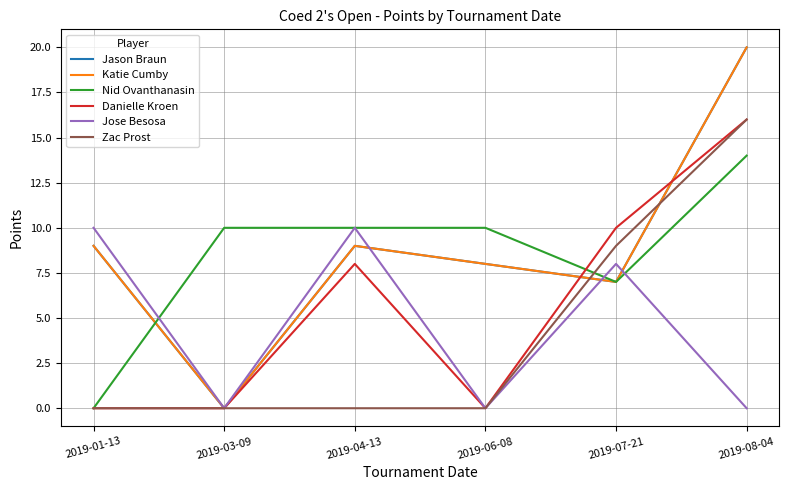

Does the chart display data point markers on the line(s)?

No